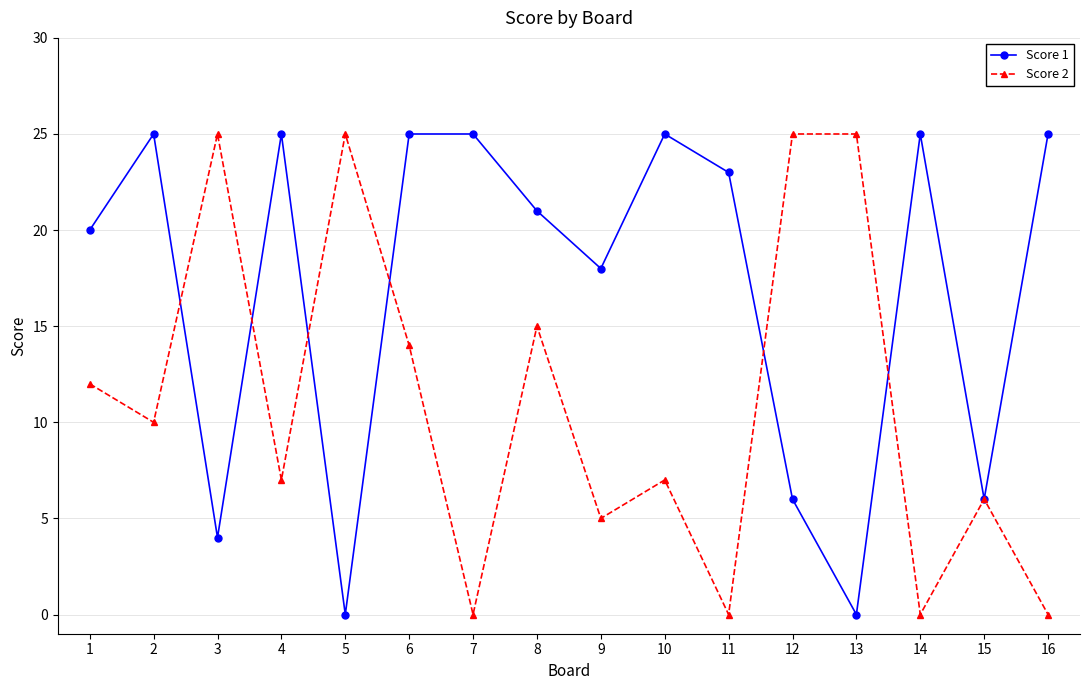

Rank the series at 5 from highest to lowest value.

Score 2, Score 1